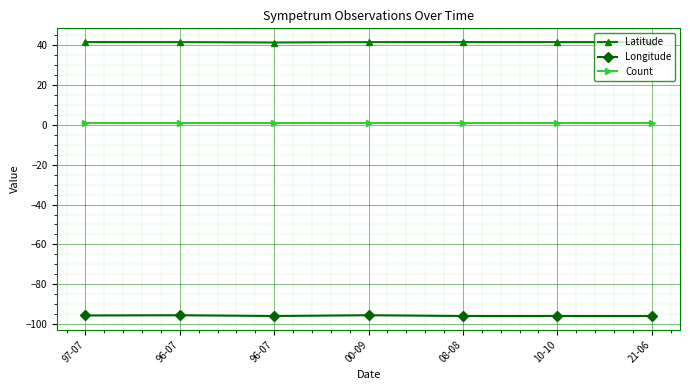

What value does the Count series have at 97-07?

1.0